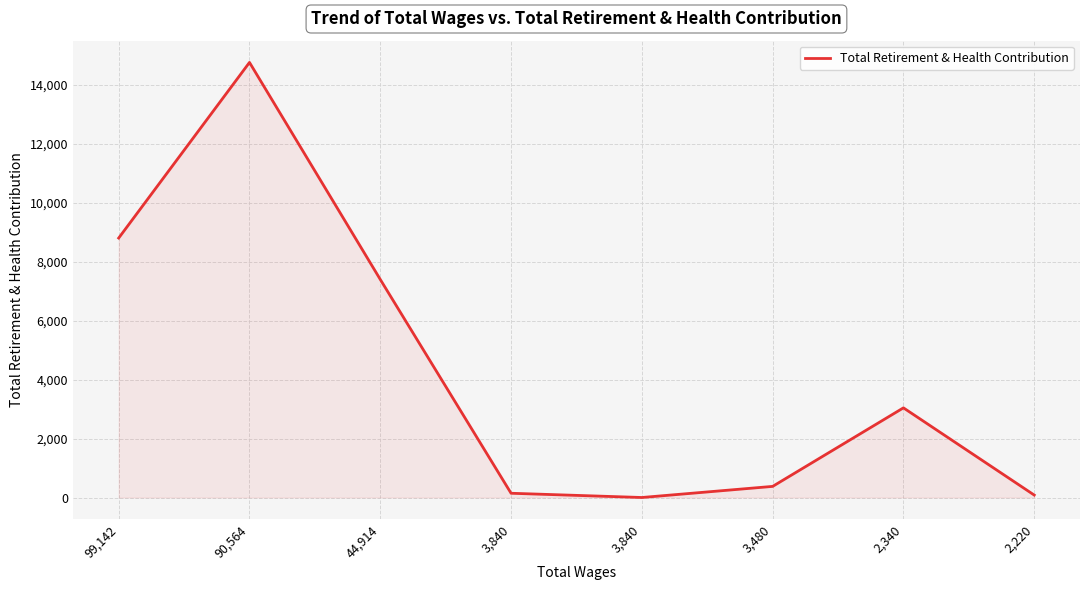

Count the number of data series in this chart.

1